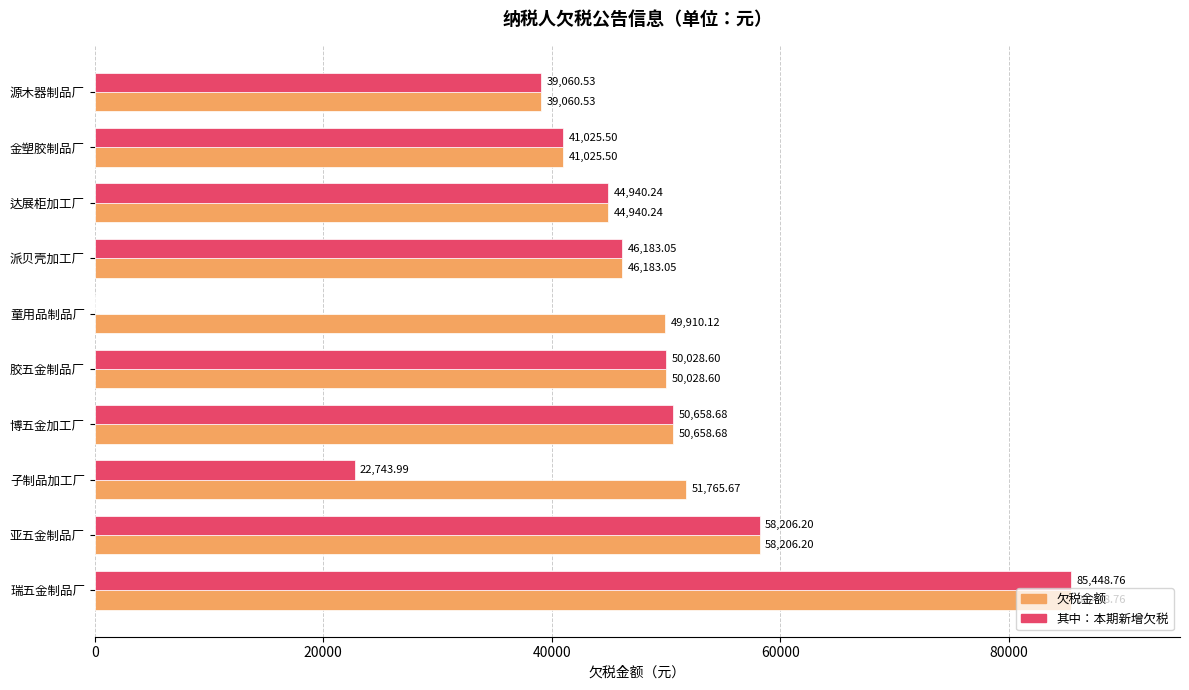

Which series has the largest total across all categories?

欠税金额